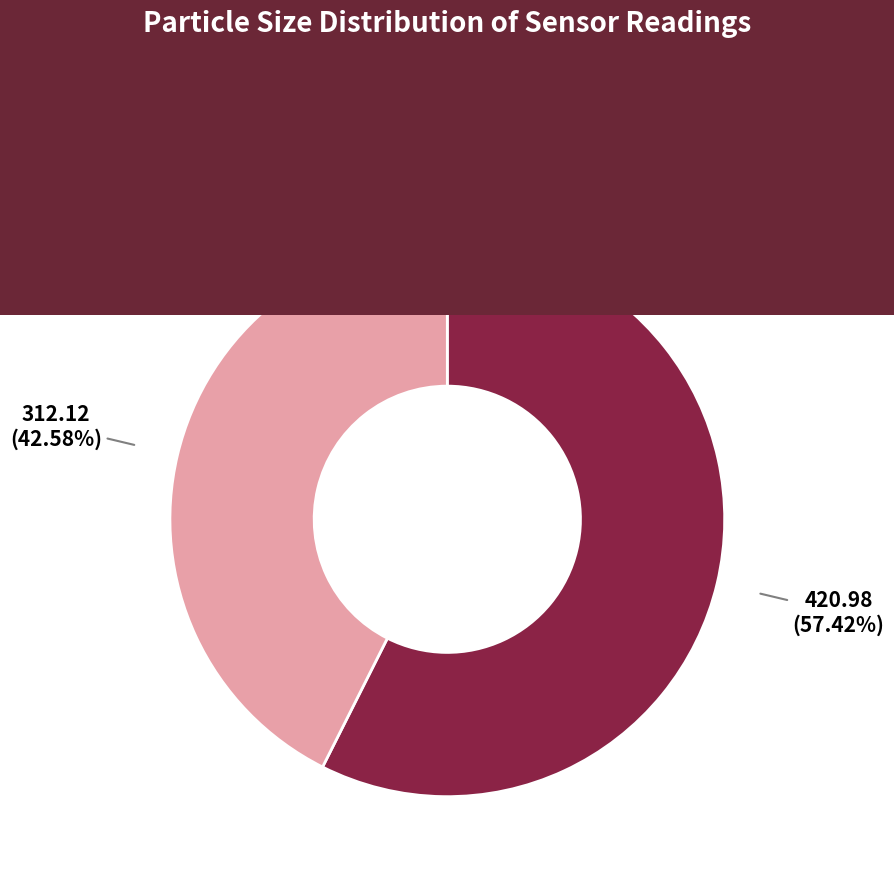

Which slice is the largest?

SDS_P1